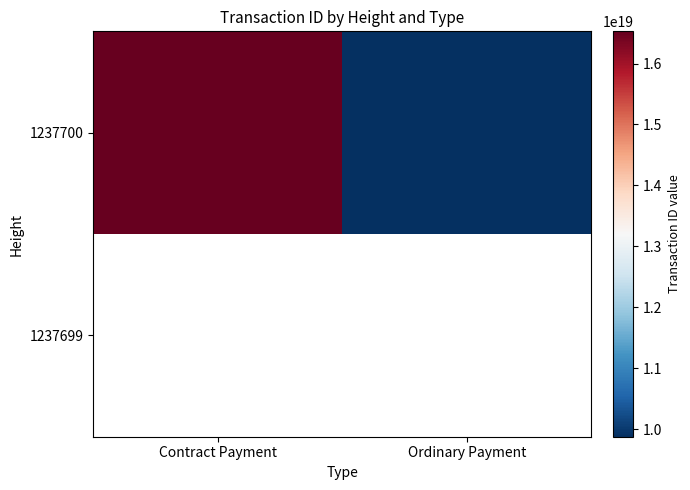

Which category has the highest value in the 1237699 series?

Contract Payment